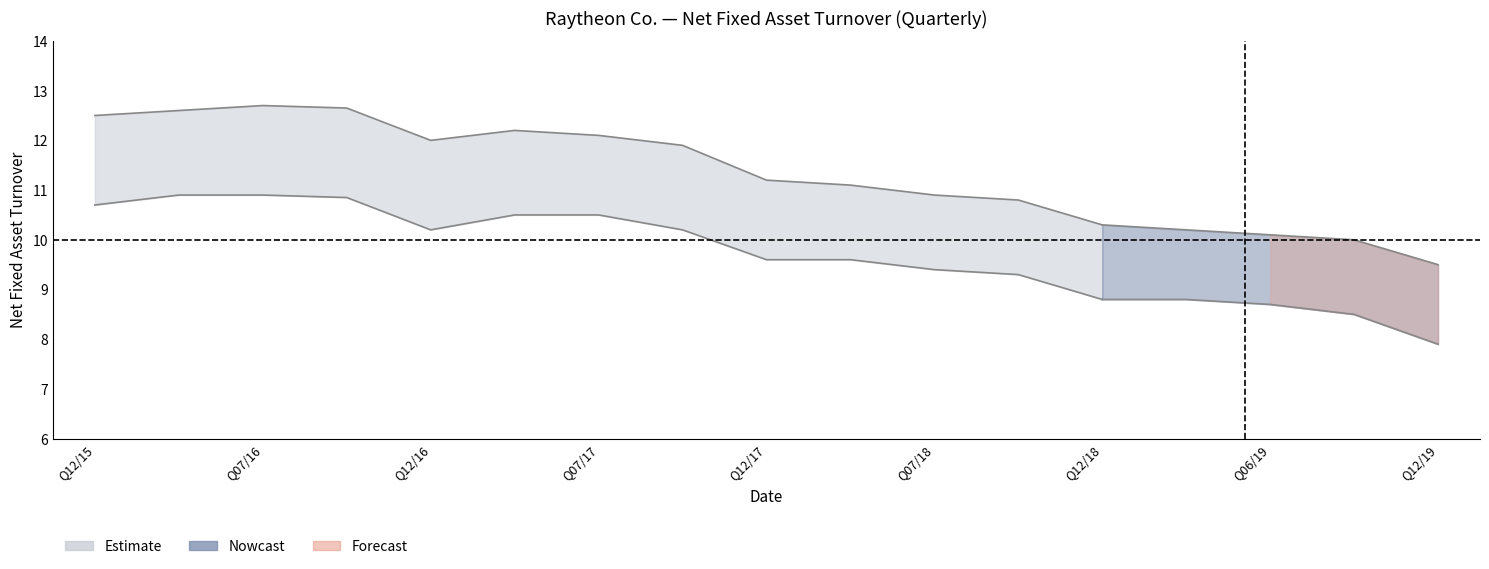

In upper_band, how many points are higher than both neighbors (excluding endpoints)?

2